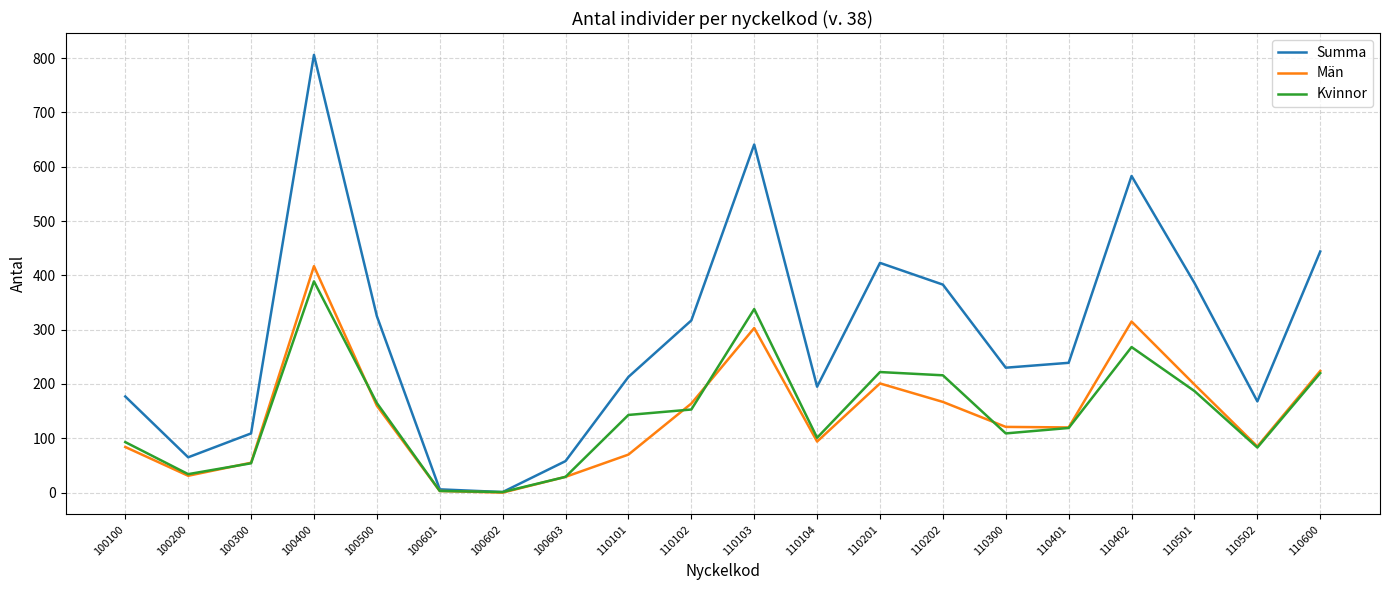

How many lines are shown in the chart?

3